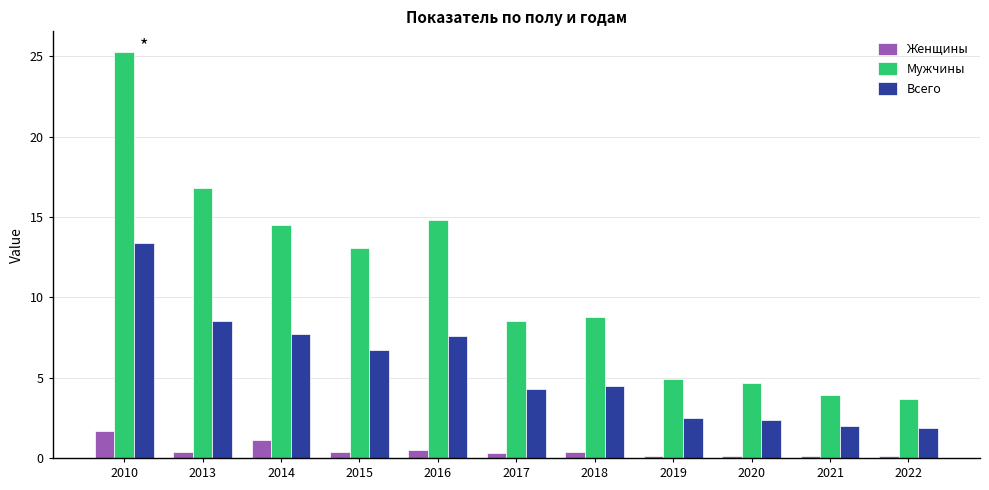

Where does the Всего series first go above 4?

2010